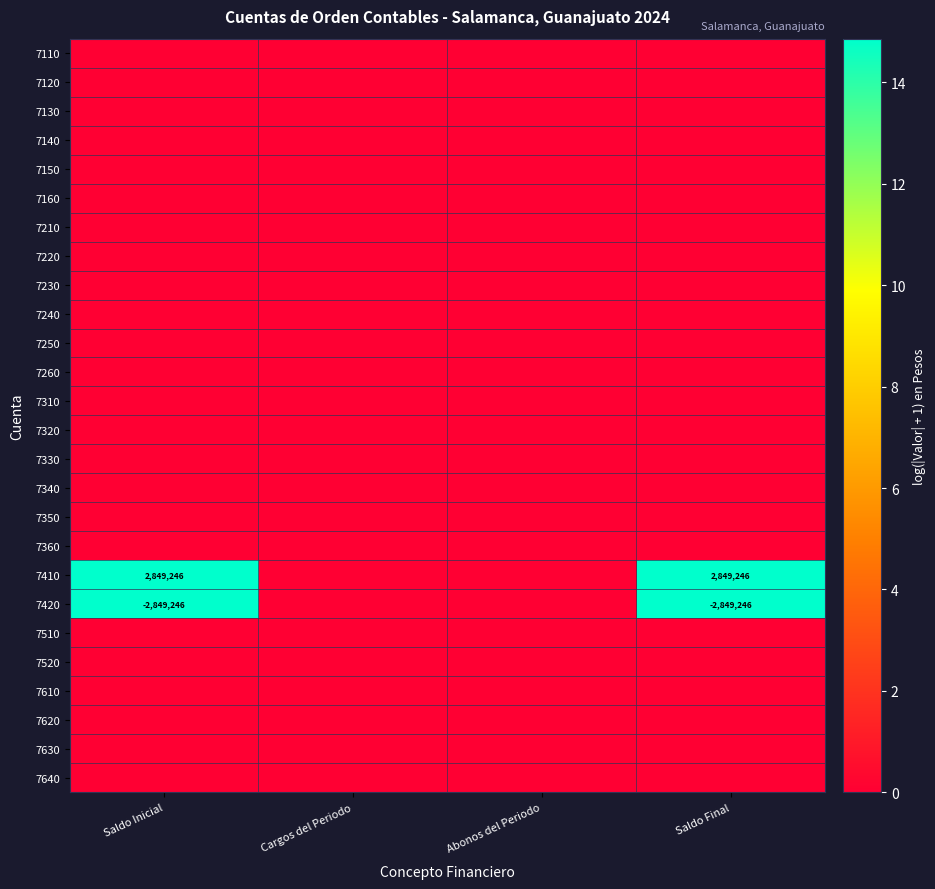

Is the value of 7130 at Saldo Final greater than the value of 7340 at Saldo Final?

No